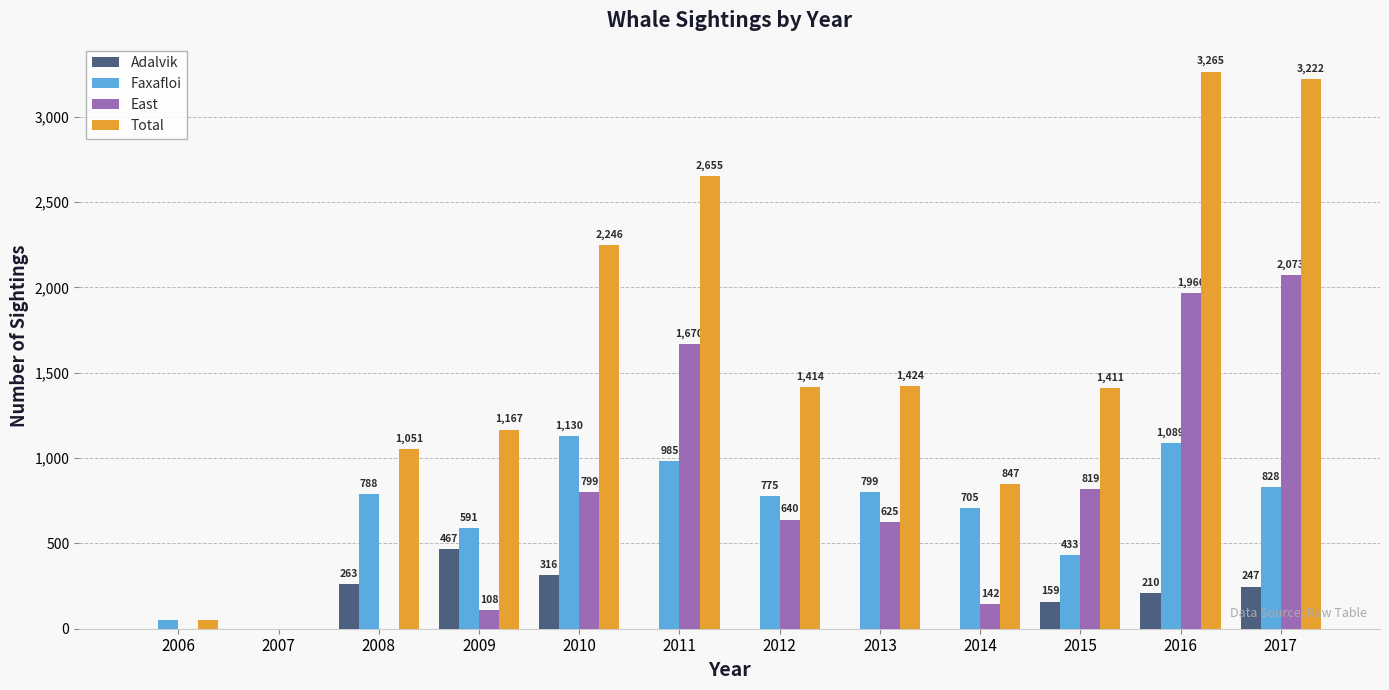

True or false: Adalvik has a value of 821 at 2009.

False